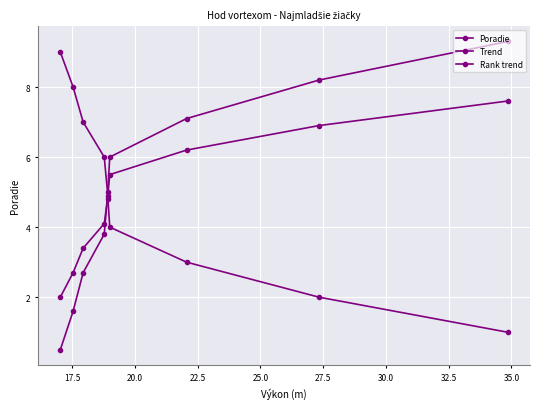

Which series changed the most between 25.0 and 35.0?

Trend